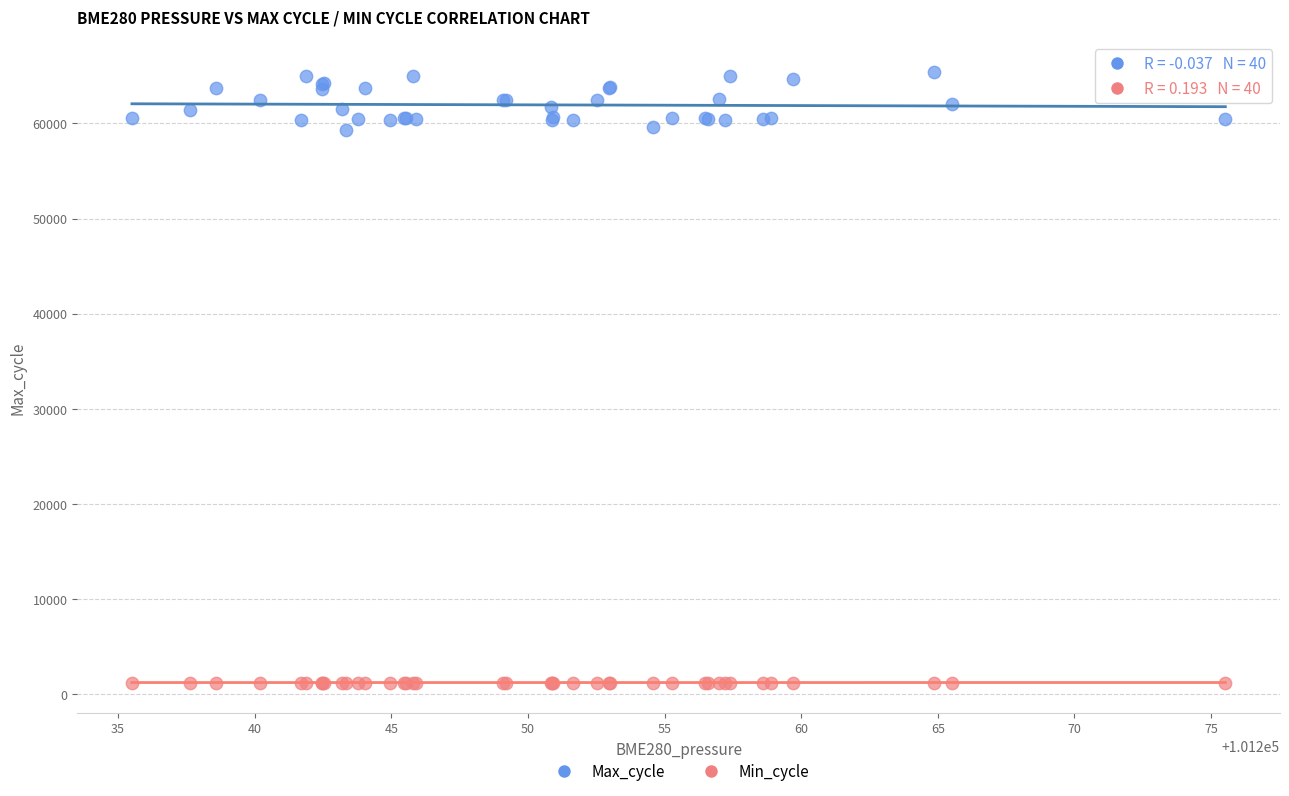

Which series reaches the maximum Y coordinate?

Max_cycle